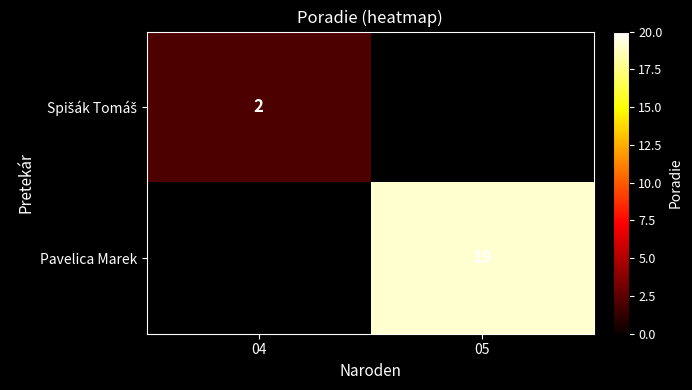

The value of Pavelica Marek at 05 is 19. True or false?

True